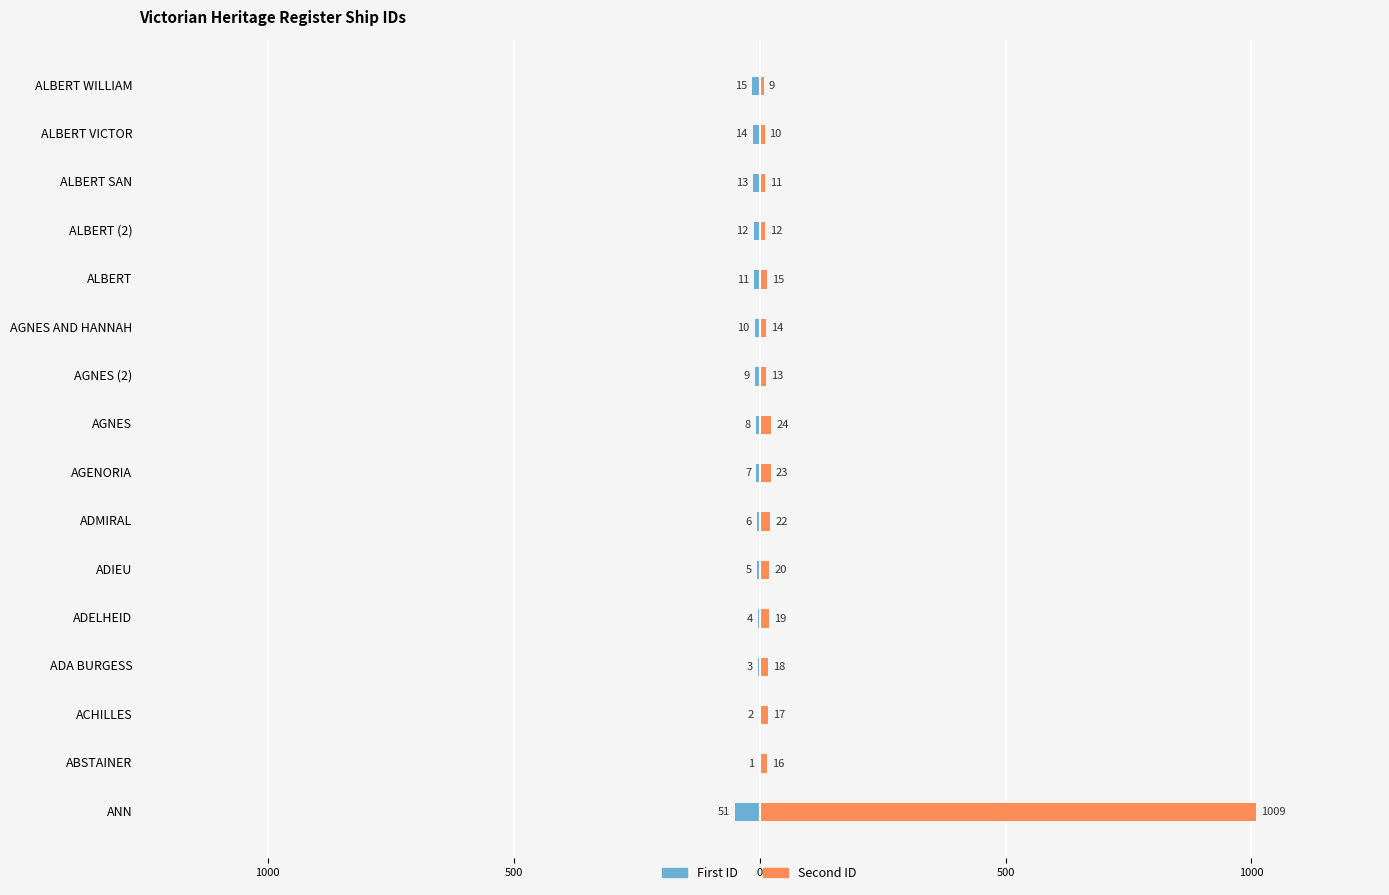

What is the minimum value for First ID?

-51